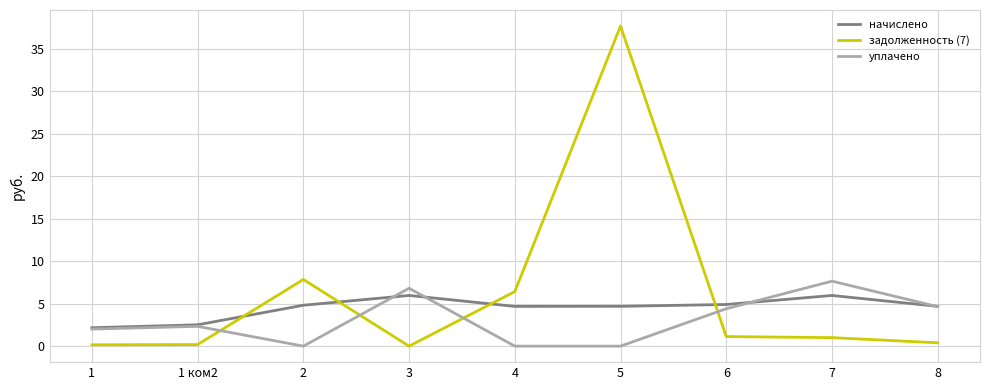

The value of начислено at 5 is 4.7. True or false?

True